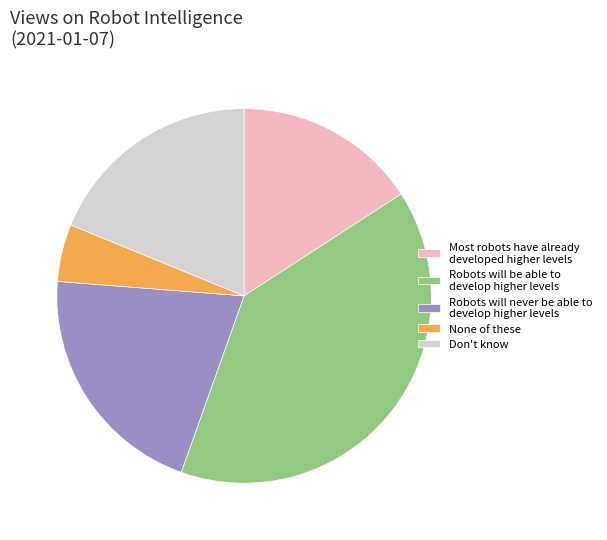

Which category has the smallest portion of the pie?

None of these